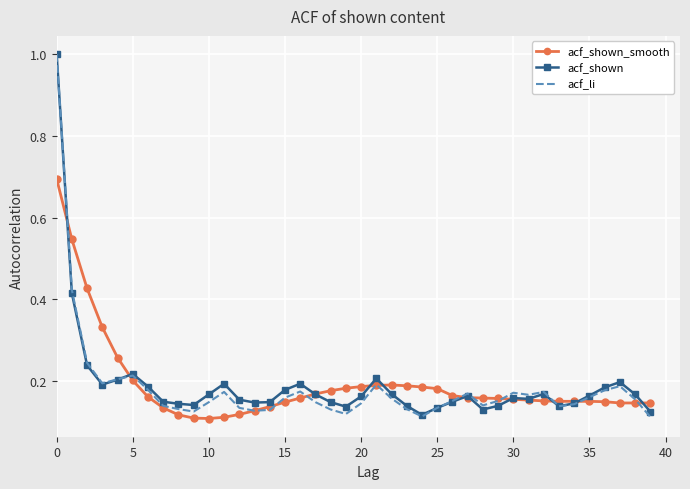

What is the maximum value for acf_shown?

1.0